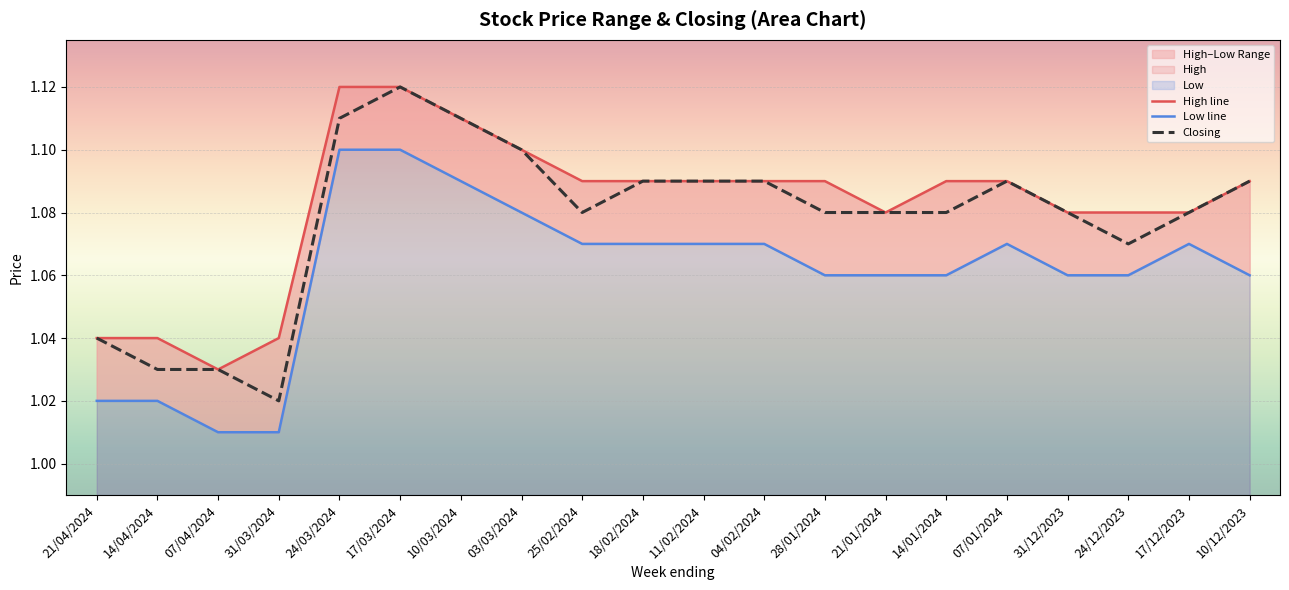

Reading right to left, extract all data points from this chart.

High line: 1.1	1.1	1.1	1.1	1.1	1.1	1.1	1.1	1.1	1.1	1.1	1.1	1.1	1.1	1.1	1.1	1.0	1.0	1.0	1.0
Low line: 1.1	1.1	1.1	1.1	1.1	1.1	1.1	1.1	1.1	1.1	1.1	1.1	1.1	1.1	1.1	1.1	1.0	1.0	1.0	1.0
Closing: 1.1	1.1	1.1	1.1	1.1	1.1	1.1	1.1	1.1	1.1	1.1	1.1	1.1	1.1	1.1	1.1	1.0	1.0	1.0	1.0